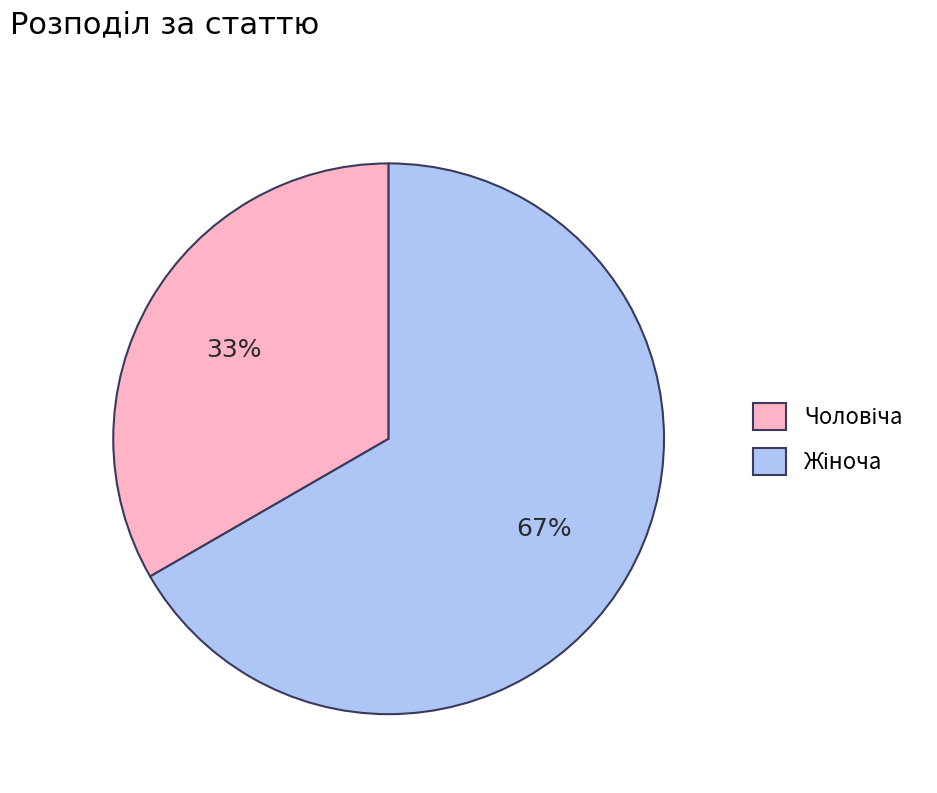

How many segments does this pie chart have?

2